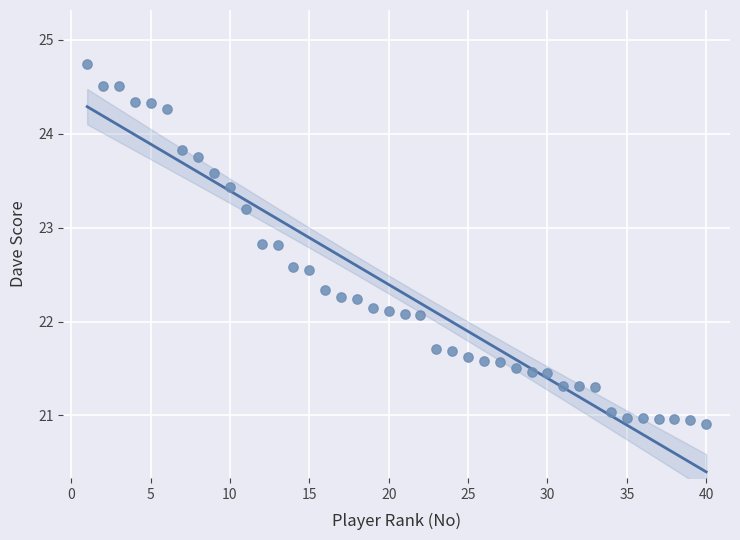

What is the range of X values (max minus min)?

39.0